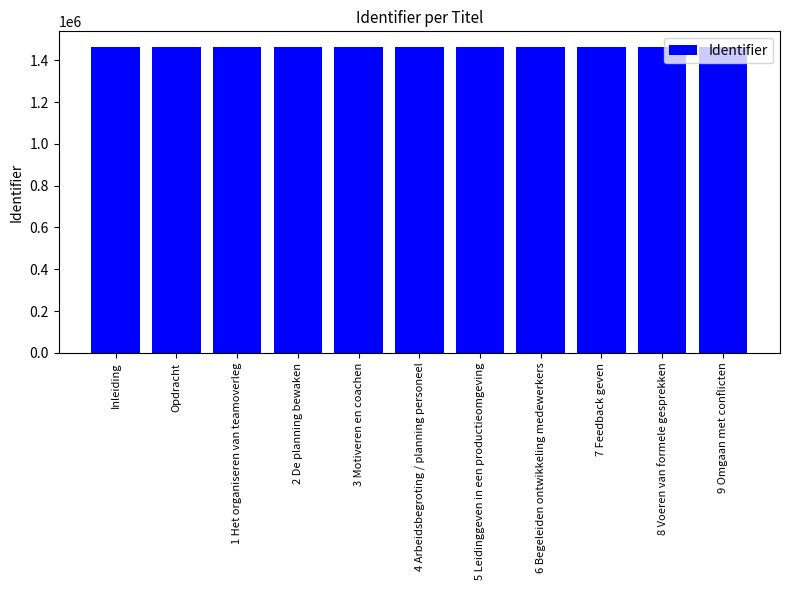

What is the greatest value displayed?

1466151